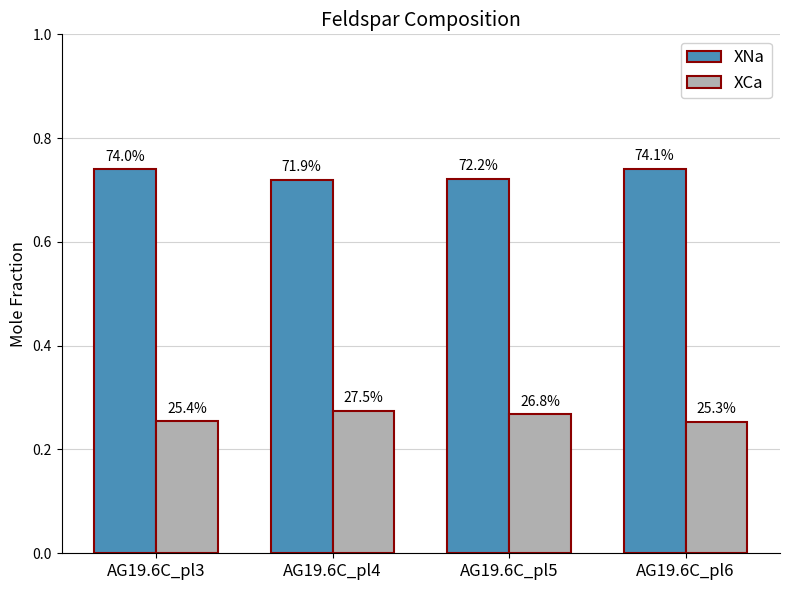

Does the chart contain any negative values?

No